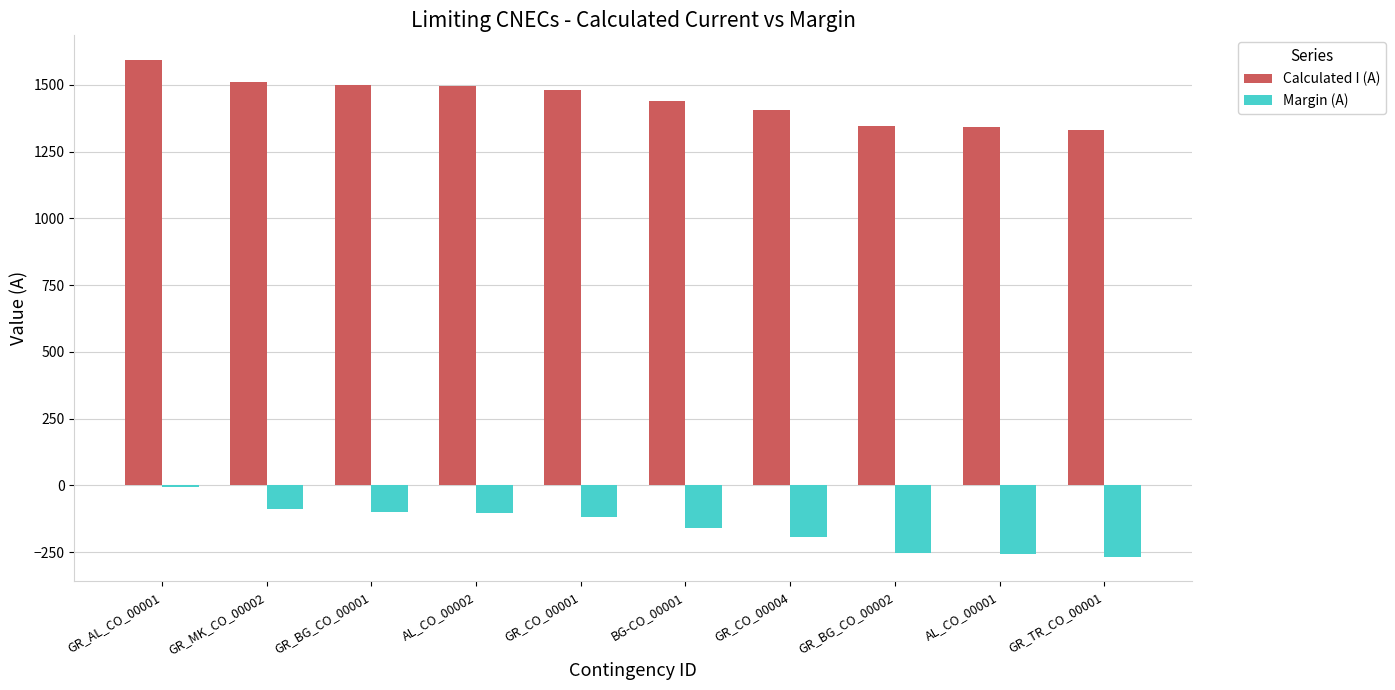

How many distinct data groups are displayed?

2